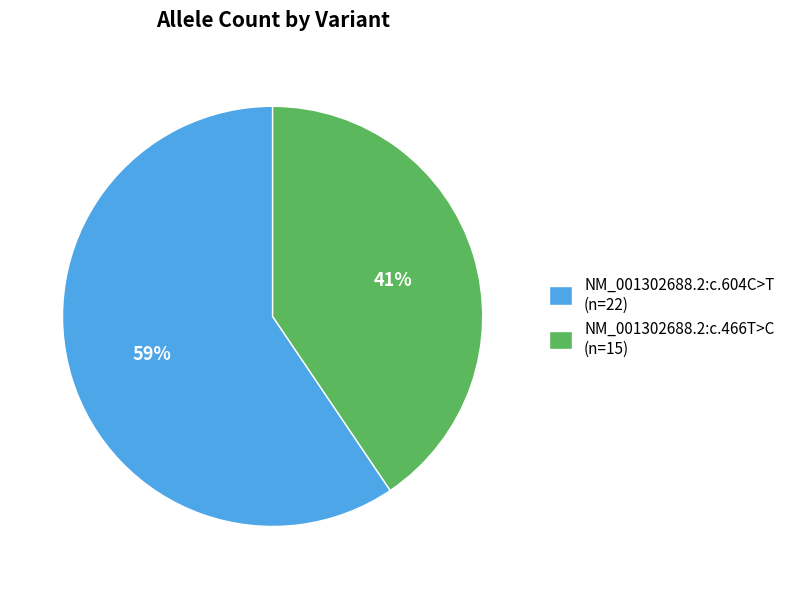

Do NM_001302688.2:c.604C>T and NM_001302688.2:c.466T>C together represent more than half of the pie?

Yes